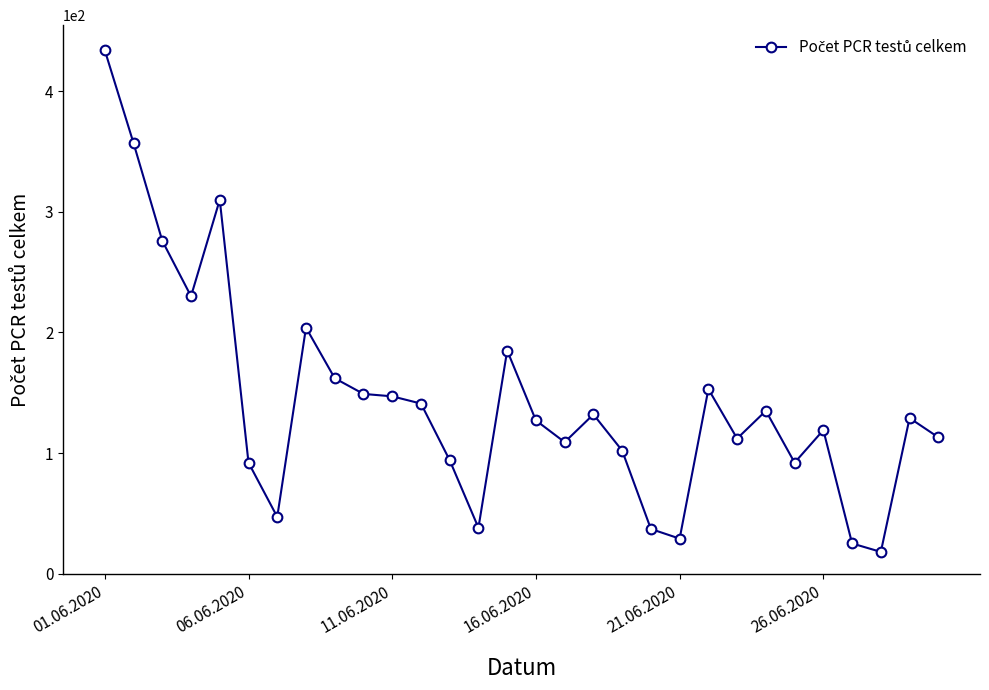

What is the difference between the maximum and minimum values?

416